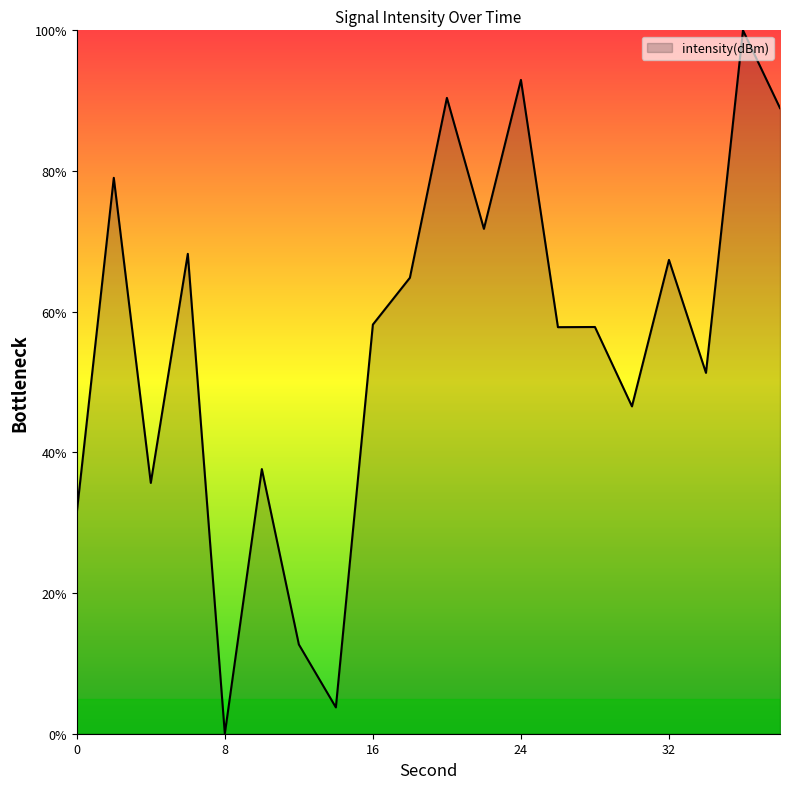

What is the greatest value displayed?

100.0